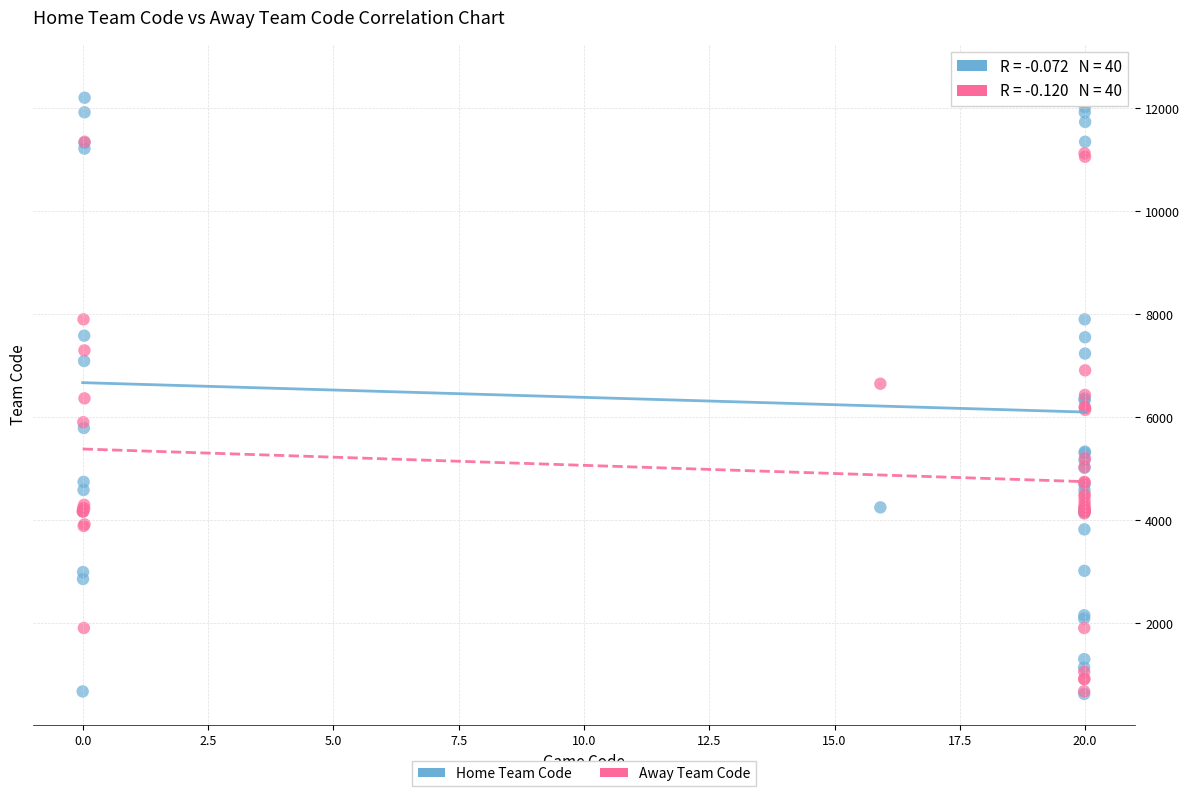

Which series has the largest Y range (max minus min)?

Home Team Code